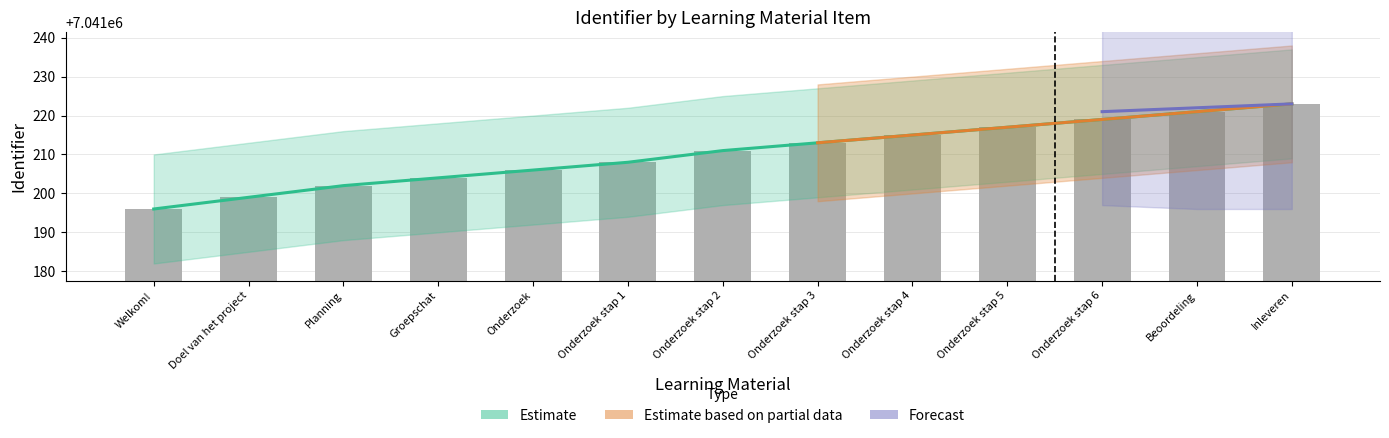

At which label is the value closest to 7041209?

Onderzoek stap 1